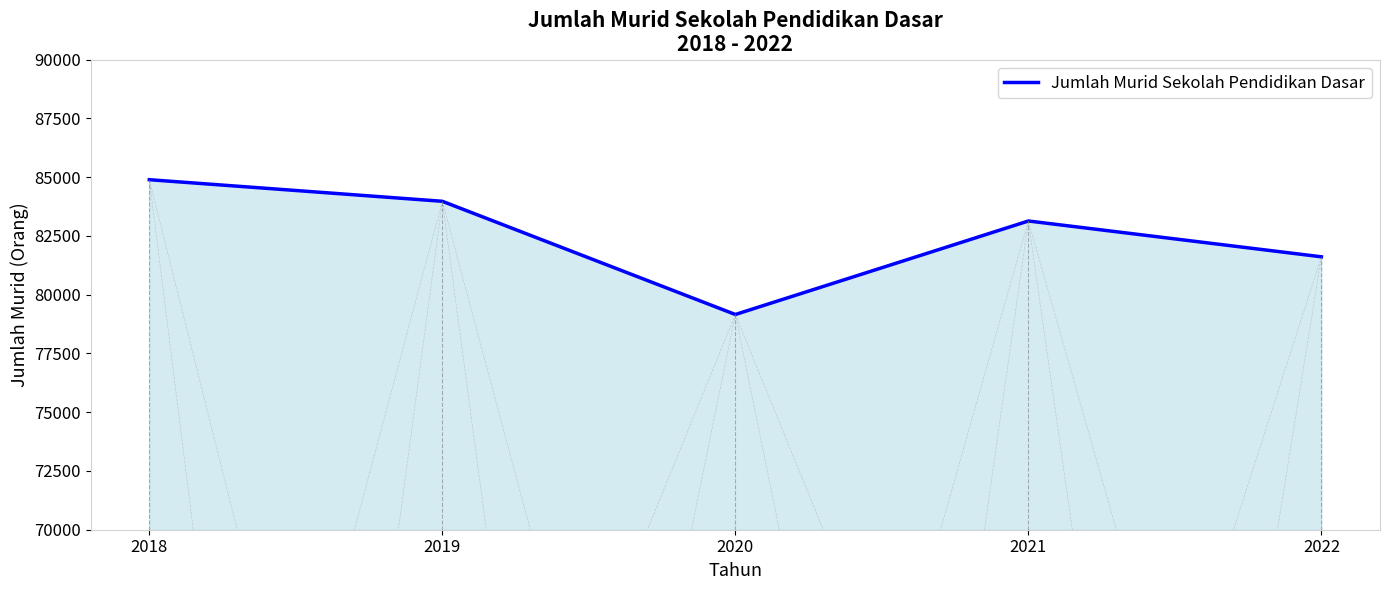

What is the sum of all values?

412782